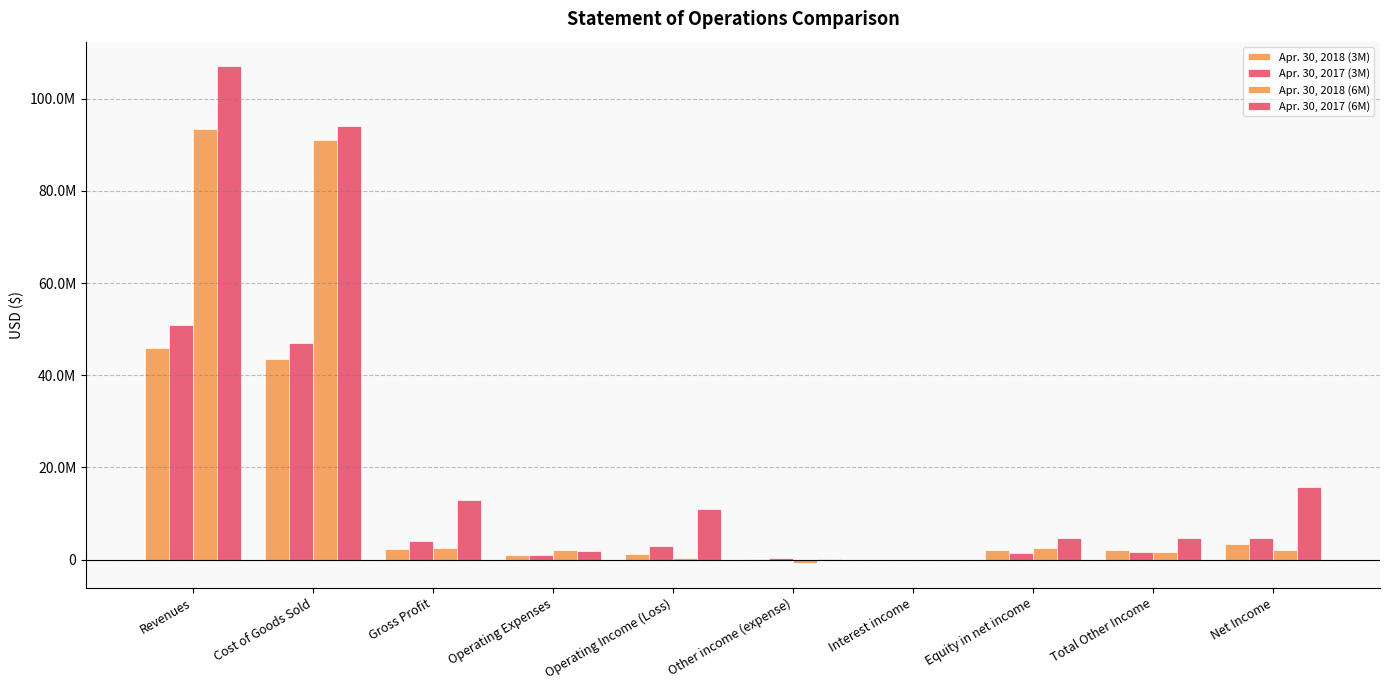

How many values in the Apr. 30, 2018 (3M) series exceed 2061521?

4